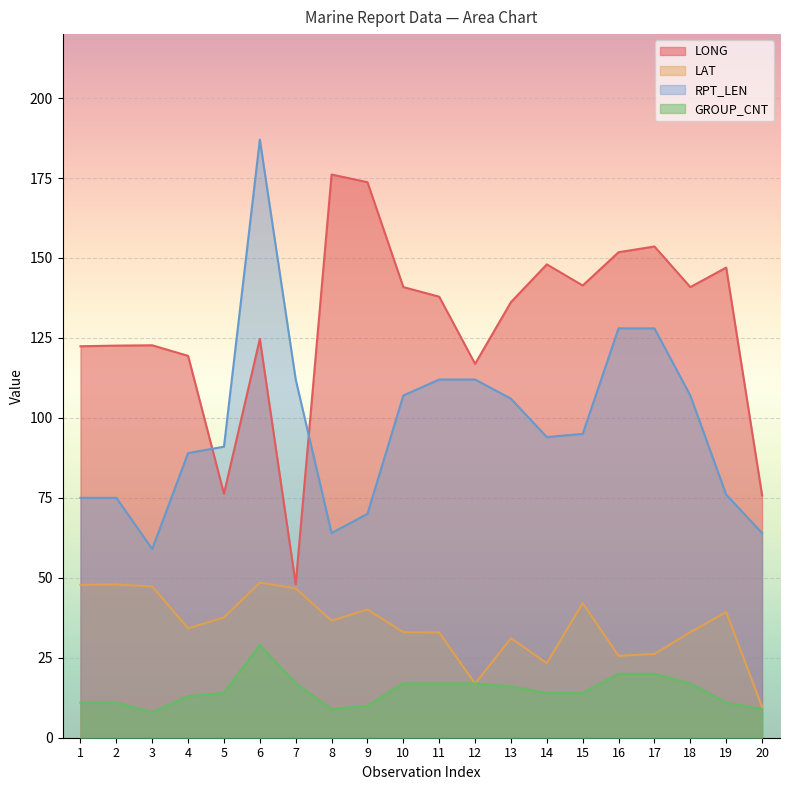

Is it true that RPT_LEN equals 128.0 at 17?

True